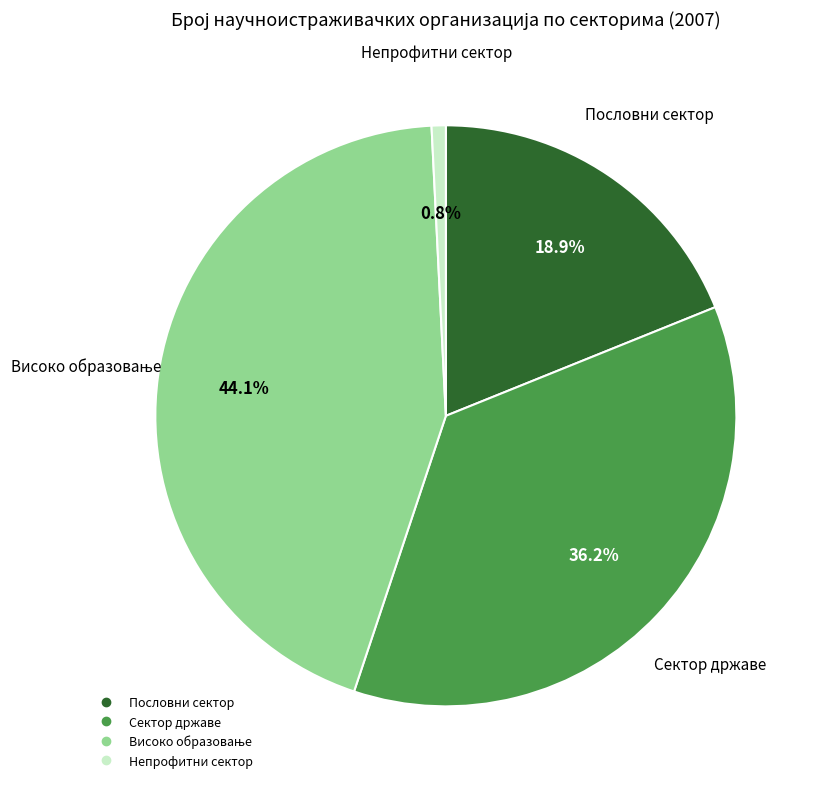

What portion of the pie excludes Непрофитни сектор?

99.2%